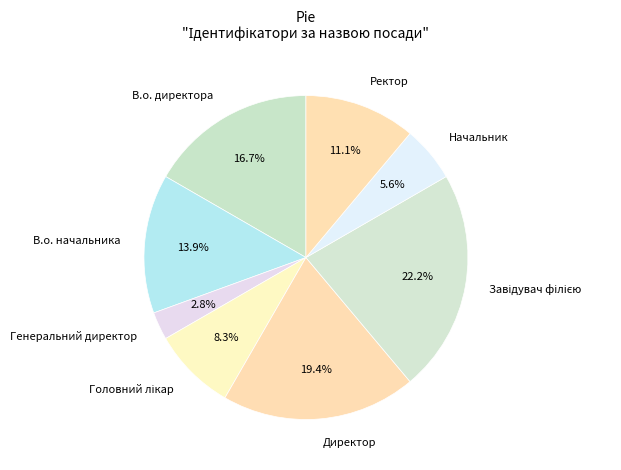

Which category has the smallest portion of the pie?

Генеральний директор